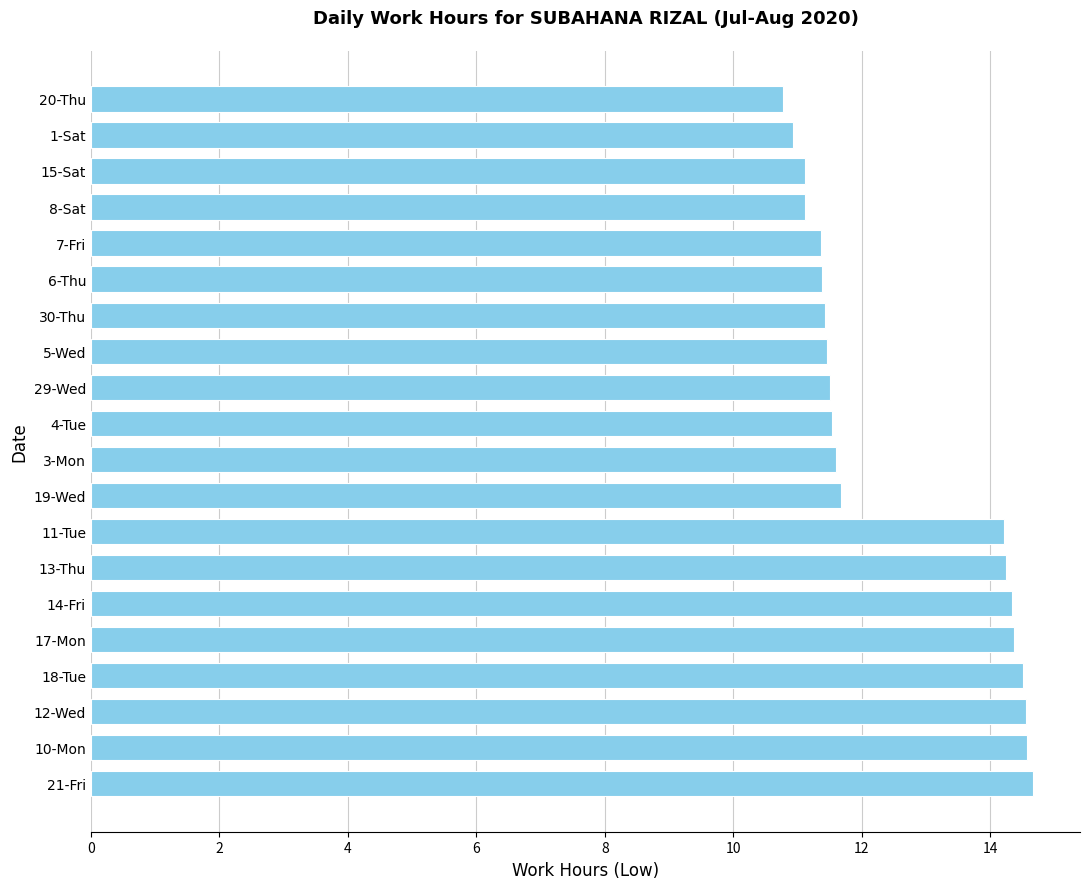

The chart shows a value of 3.1 at 10-Mon. True or false?

False